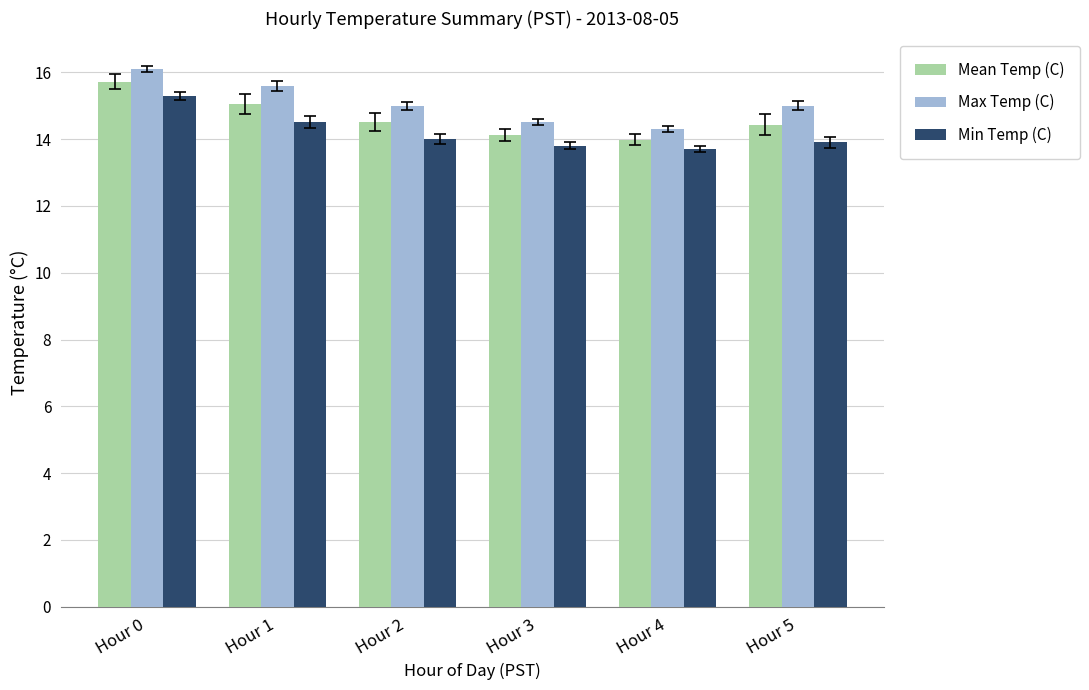

How many series are shown in this chart?

3